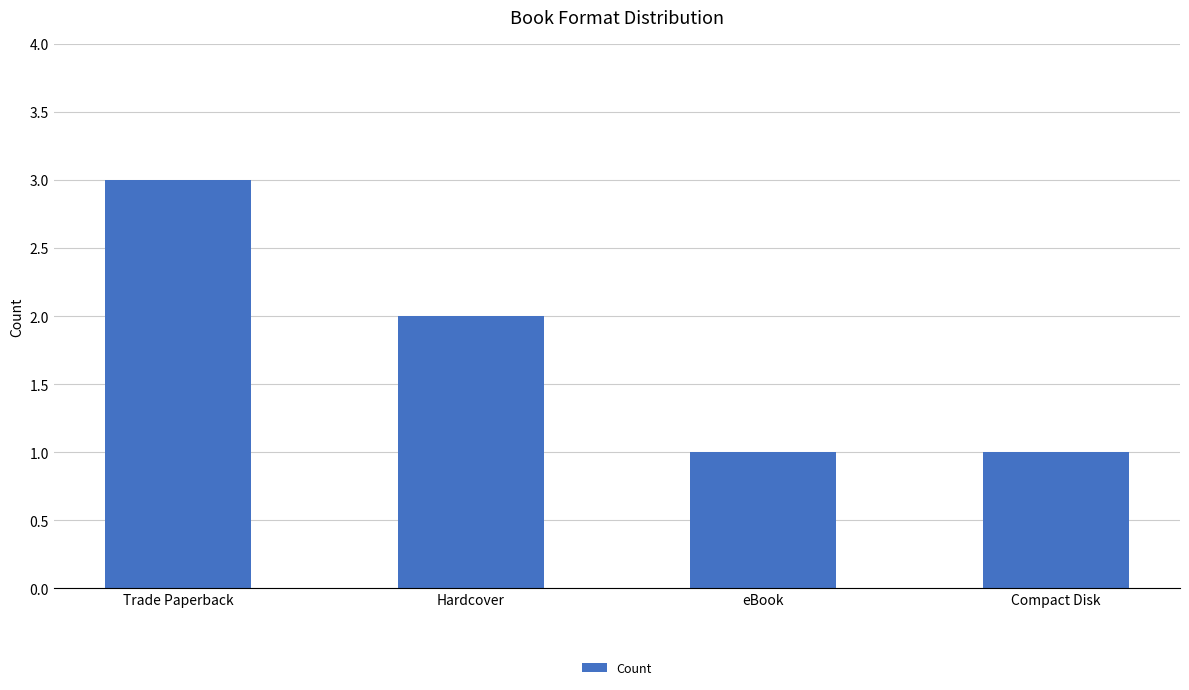

How many bars are there in total?

4